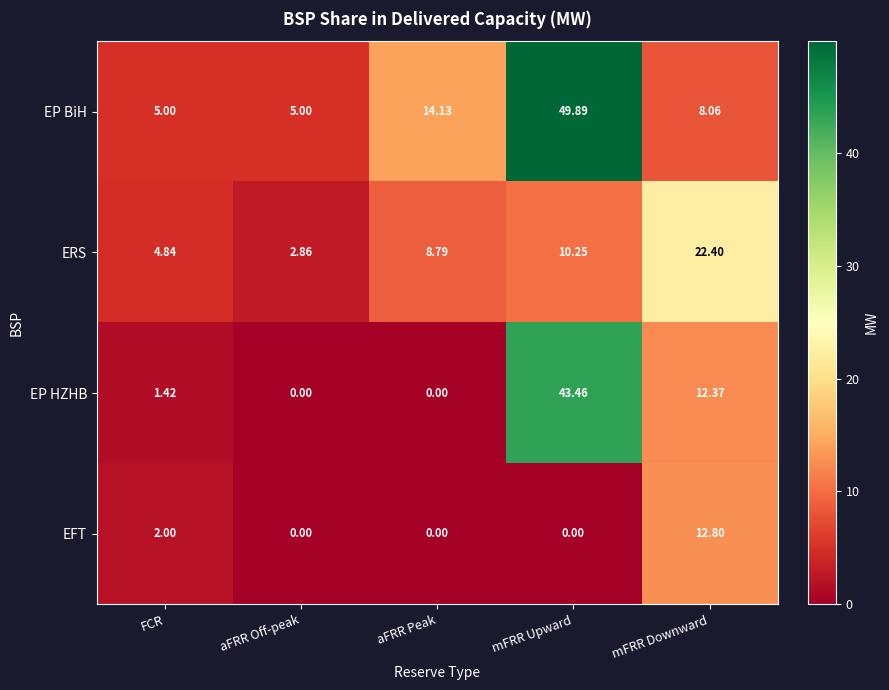

What is the total value across all series at mFRR Downward?

55.6